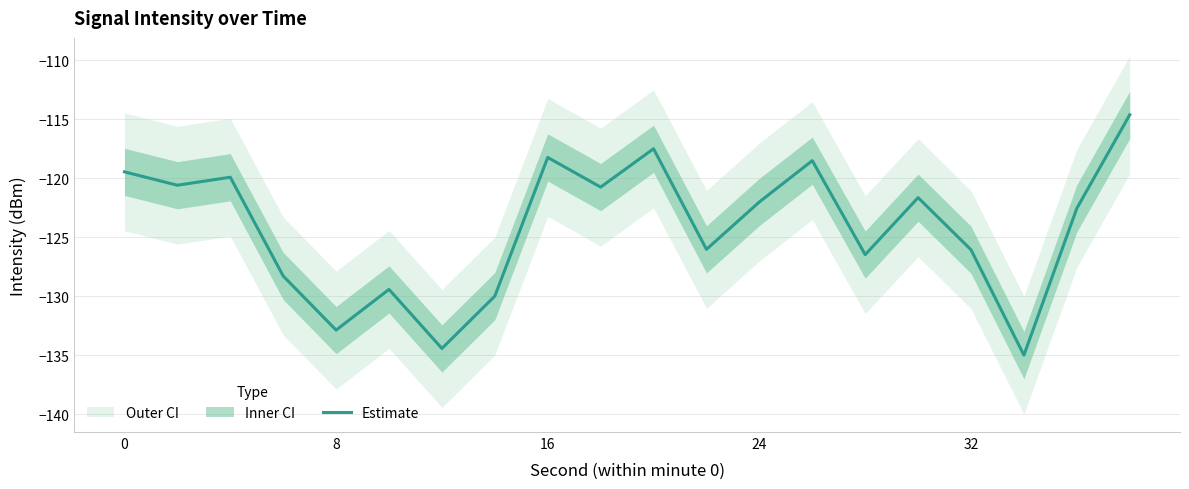

Is it true that Estimate equals -126.1 at 32?

True